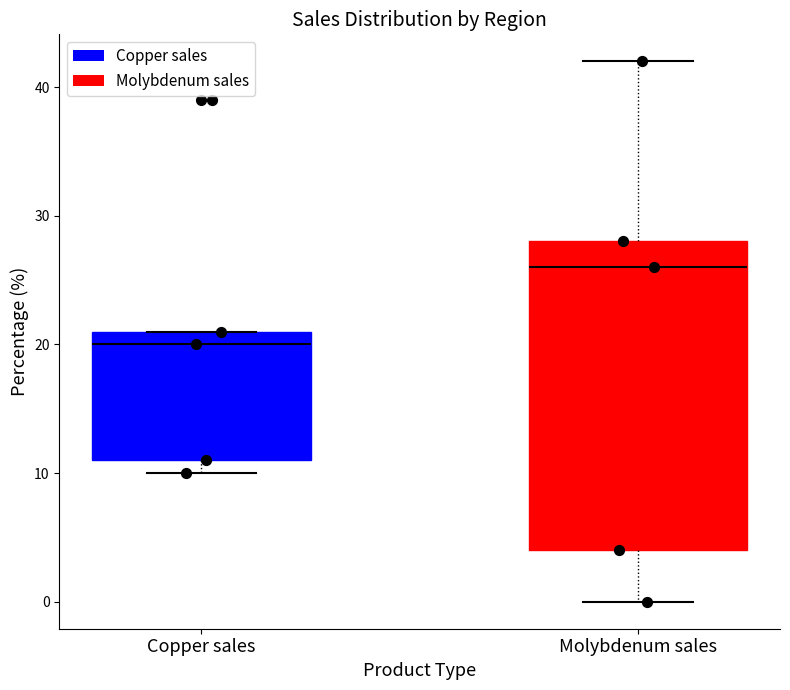

Reading left to right, transcribe this box plot: for each box, give where its median line is, the range the box spans, and where its two whiskers end, as read against the y-axis. The values are not printed on the chart, so give them approximately, as read against the axis.

Copper sales: median 20, box 11 to 21, whiskers 10 to 21
Molybdenum sales: median 26, box 4 to 28, whiskers 0 to 42